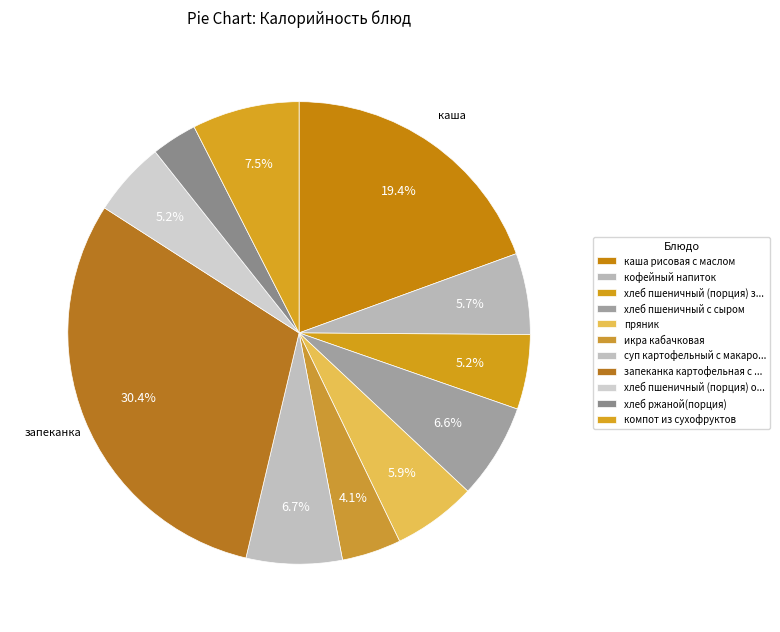

Count the number of slices in the pie.

11